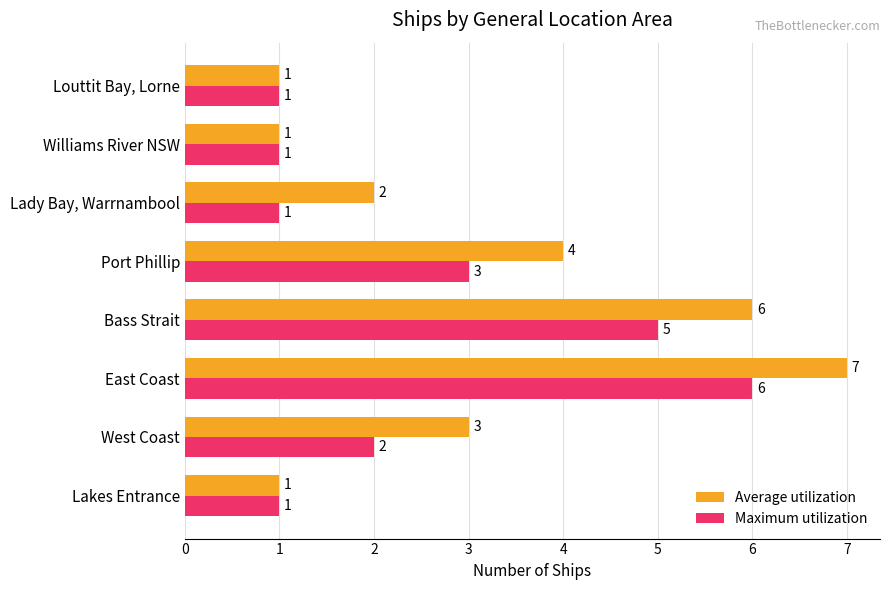

How many data points in Average utilization are less than 3?

4